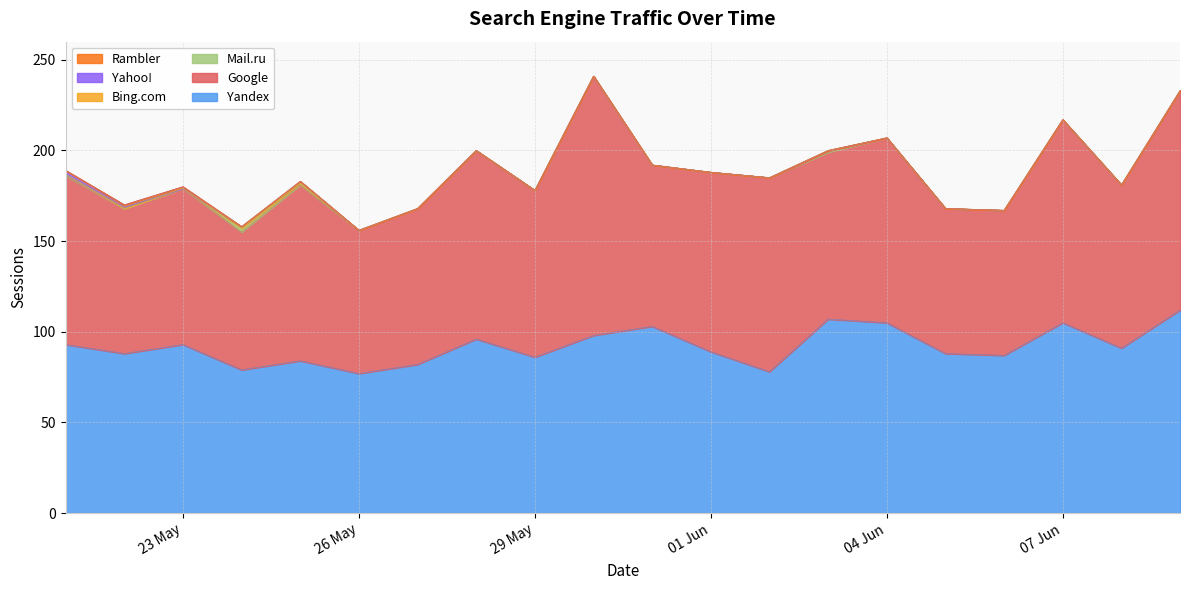

What is the total value across all series at 07 Jun?

217